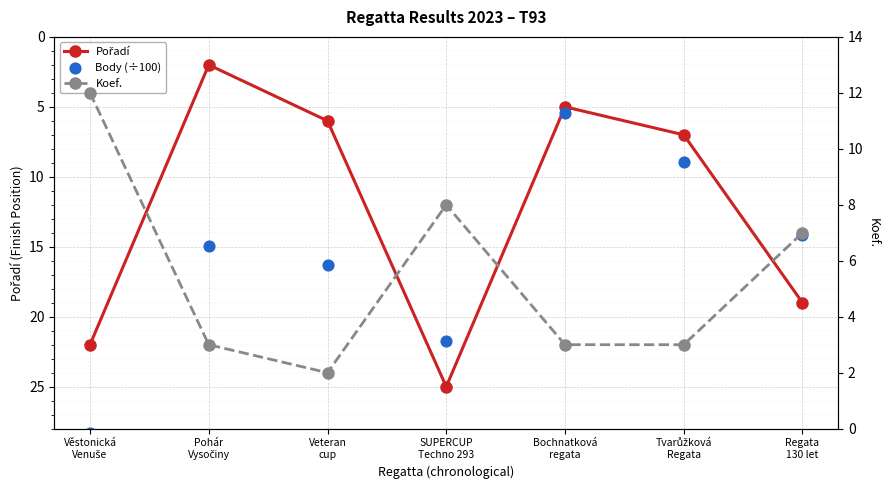

Which series contains the highest Y value?

Body (÷100)